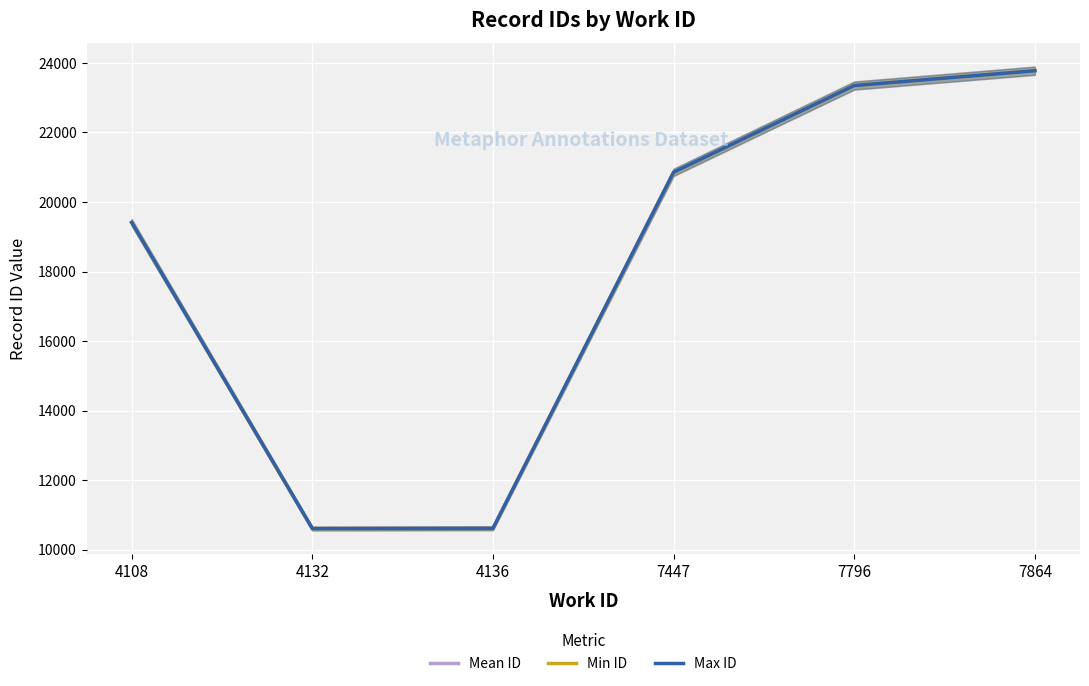

Reading left to right, transcribe all the data shown in this chart.

Mean ID: 19411.0	10607.5	10614.5	20851.7	23349.0	23775.0
Min ID: 19411.0	10607.0	10613.0	20847.0	23349.0	23775.0
Max ID: 19411.0	10608.0	10616.0	20856.0	23349.0	23775.0